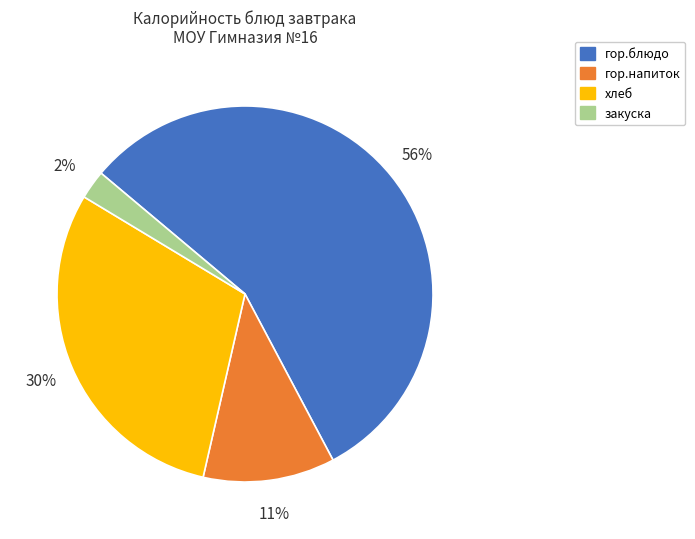

True or false: гор.блюдо accounts for 56% of the total.

True